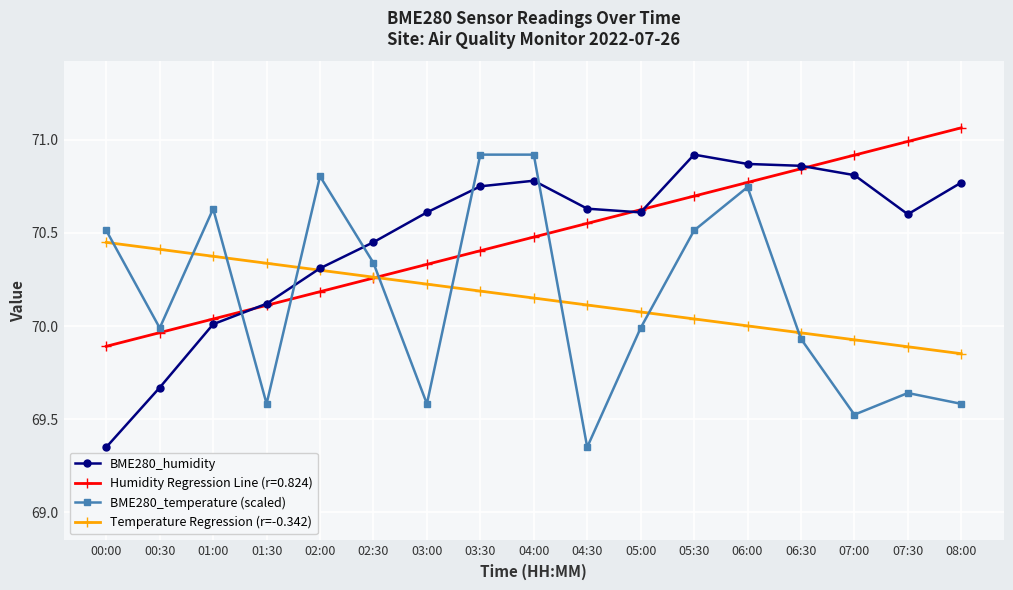

Which category has the highest value across all series?

08:00